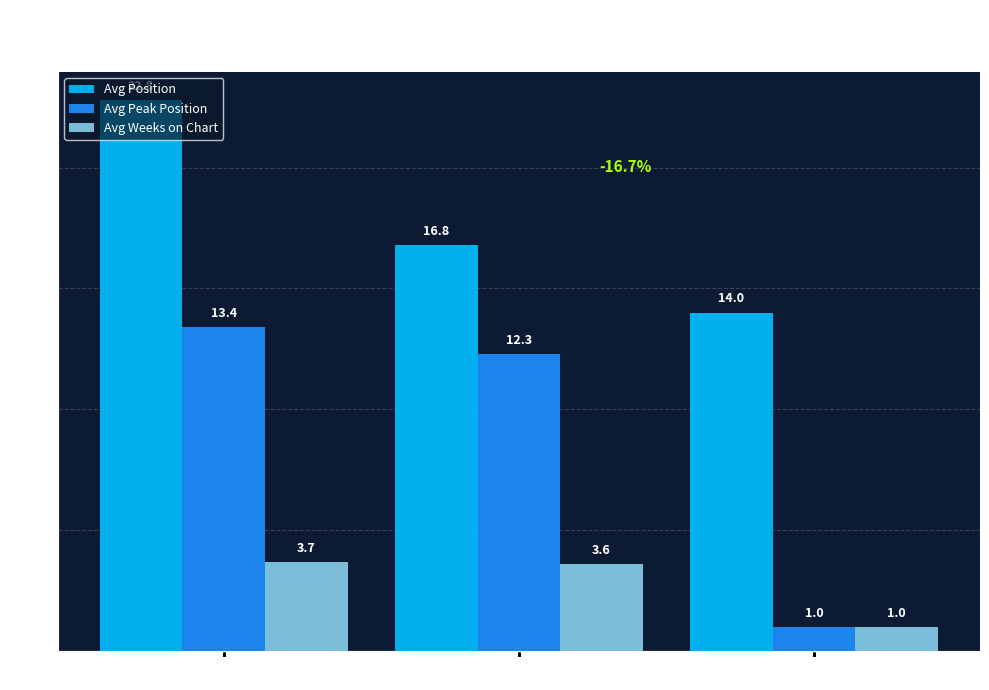

What is the difference between the highest and lowest values at Down?

19.1